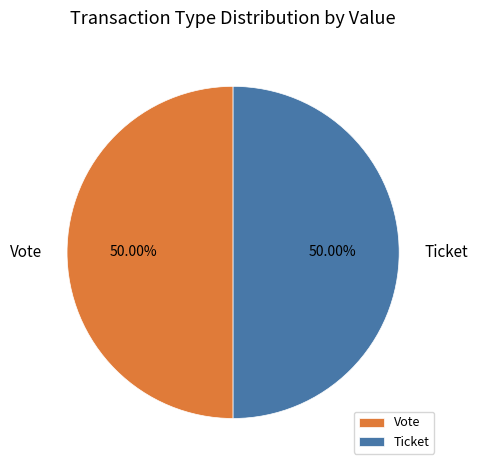

To the nearest percent, what is the difference between the largest and smallest slice percentages?

0%